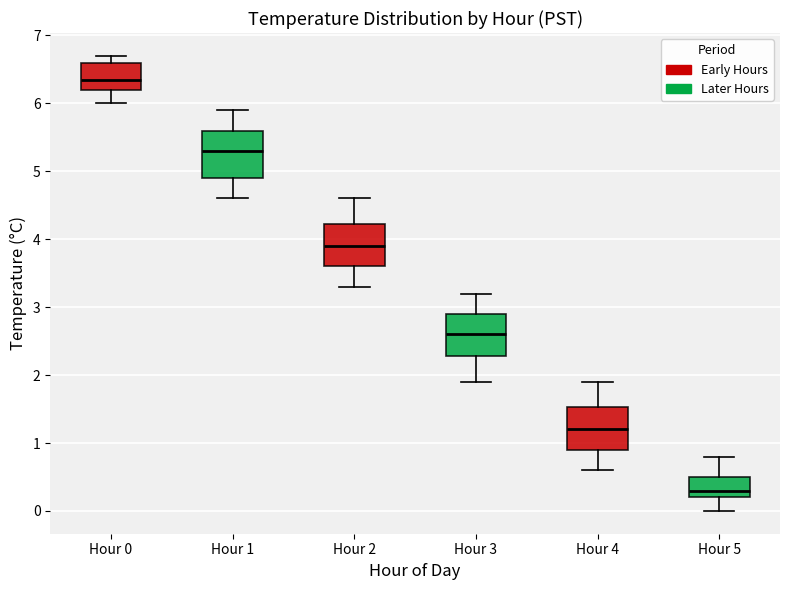

Reading left to right, read every box against the y-axis: the position of its median line, the range the box covers, and the ends of its whiskers. The values are not printed on the chart, so give them approximately, as read against the axis.

Hour 0: median 6.4, box 6.2 to 6.6, whiskers 6.0 to 6.7
Hour 1: median 5.3, box 4.9 to 5.6, whiskers 4.6 to 5.9
Hour 2: median 3.9, box 3.6 to 4.2, whiskers 3.3 to 4.6
Hour 3: median 2.6, box 2.3 to 2.9, whiskers 1.9 to 3.2
Hour 4: median 1.2, box 0.9 to 1.5, whiskers 0.6 to 1.9
Hour 5: median 0.3, box 0.2 to 0.5, whiskers 0.0 to 0.8